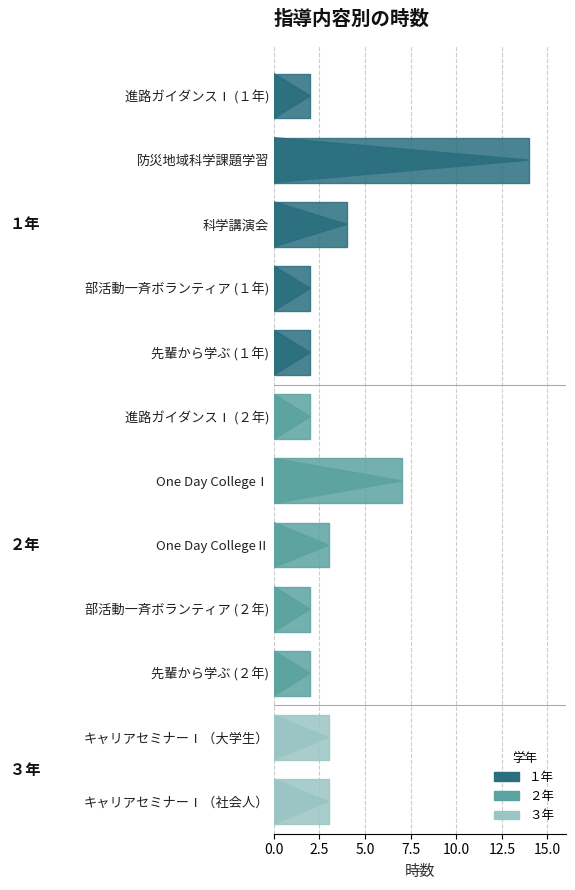

Which category has the lowest value across all series?

進路ガイダンスⅠ (１年)